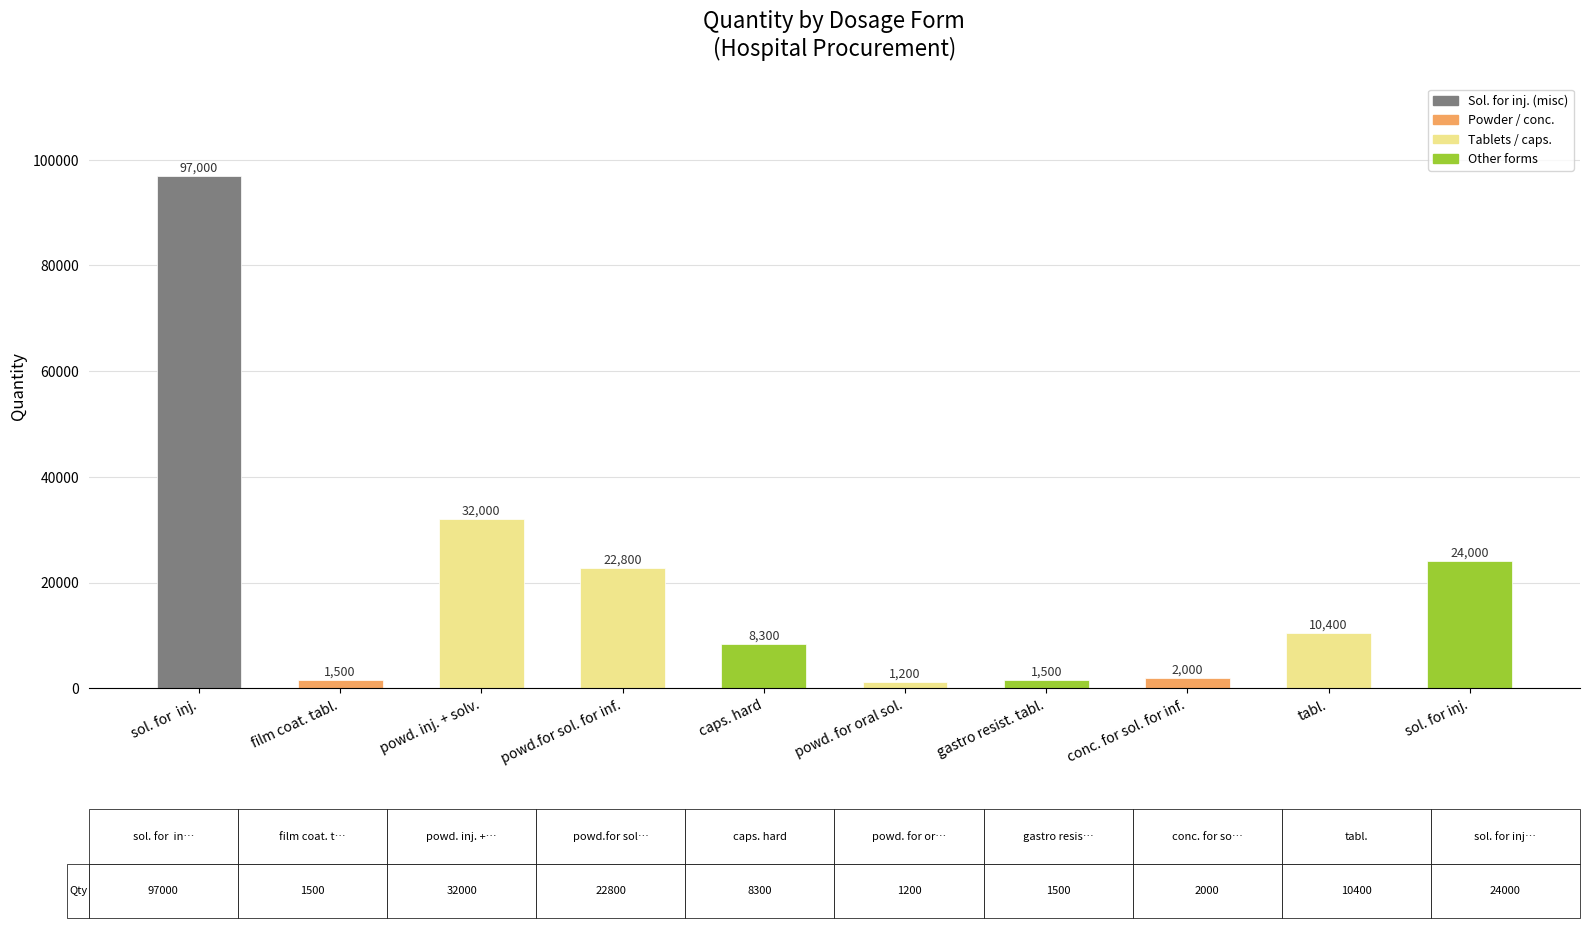

Reading left to right, what are all the values shown in this chart?

97000	1500	32000	22800	8300	1200	1500	2000	10400	24000